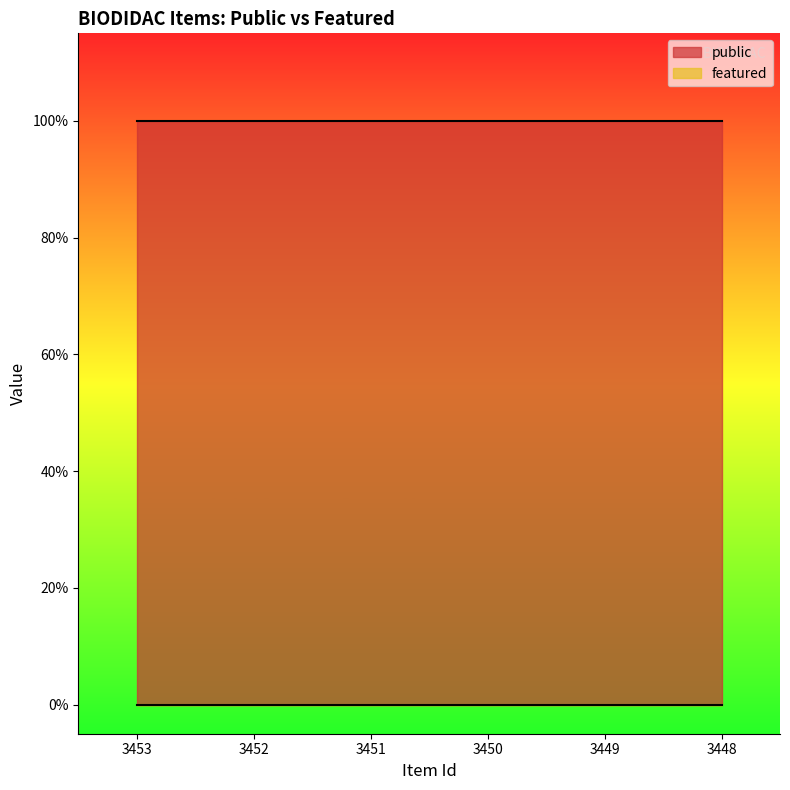

How many lines are shown in the chart?

2